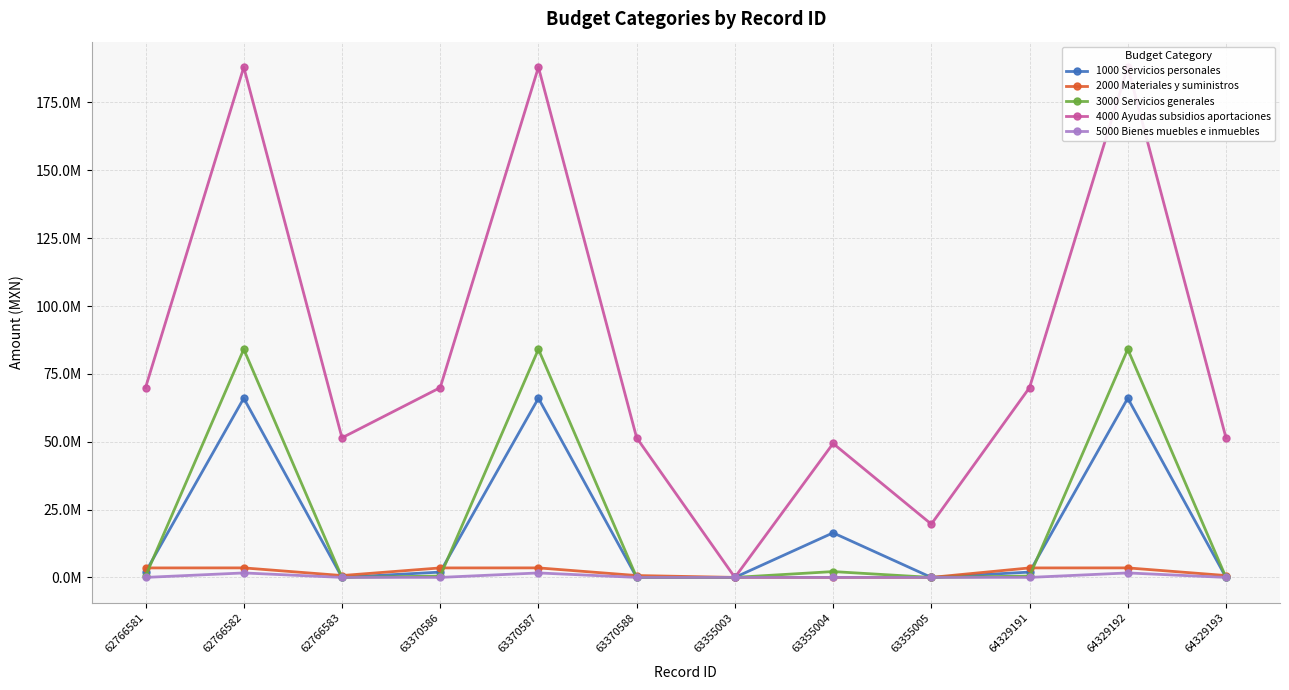

Reading right to left, what are all the values shown in this chart?

1000 Servicios personales: 0.0	66015235.8	1954475.3	0.0	16423593.8	0.0	0.0	66015235.8	1954475.3	0.0	66015235.8	1954475.3
2000 Materiales y suministros: 686277.0	3504809.6	3493103.4	0.0	0.0	0.0	686277.0	3504809.6	3493103.4	686277.0	3504809.6	3493103.4
3000 Servicios generales: 0.0	84068181.8	491794.2	0.0	2147364.0	0.0	0.0	84068181.8	491794.2	0.0	84068181.8	491794.2
4000 Ayudas subsidios aportaciones: 51438120.0	187996050.0	69924800.0	19629720.0	49350000.0	0.0	51438120.0	187996050.0	69924800.0	51438120.0	187996050.0	69924800.0
5000 Bienes muebles e inmuebles: 0.0	1646331.9	0.0	0.0	0.0	0.0	0.0	1646331.9	0.0	0.0	1646331.9	0.0